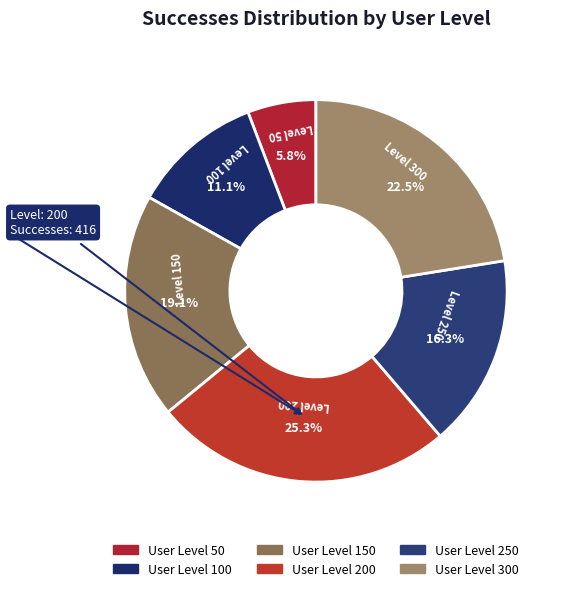

Is there any slice that represents more than half of the pie?

No